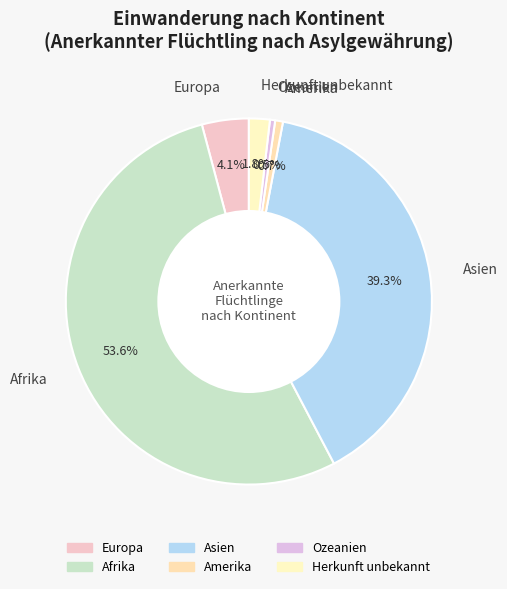

To the nearest percent, what is the average slice percentage?

17%